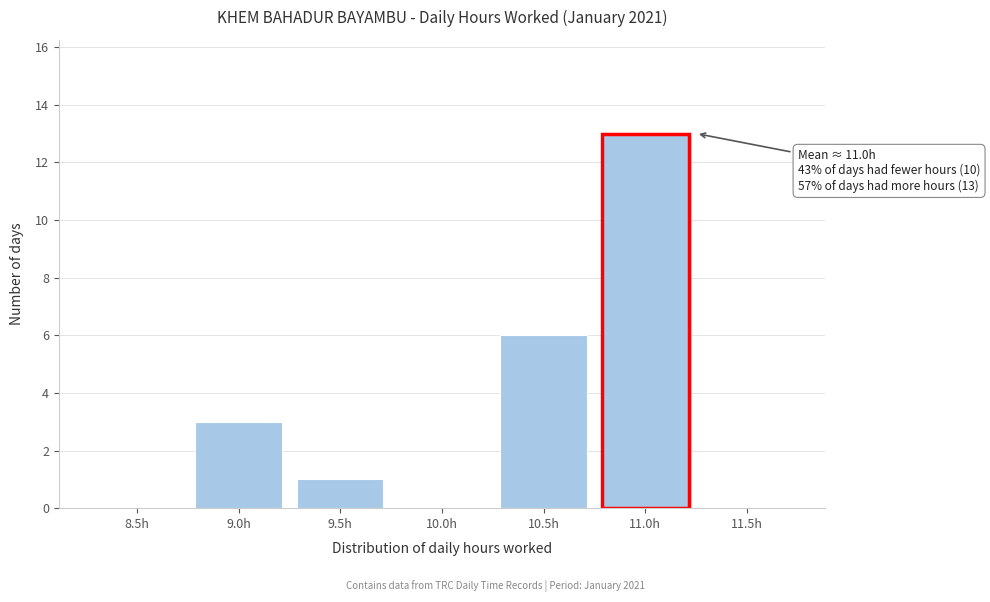

Reading right to left, extract all data points from this chart.

11.5h=0	11.0h=13	10.5h=6	10.0h=0	9.5h=1	9.0h=3	8.5h=0